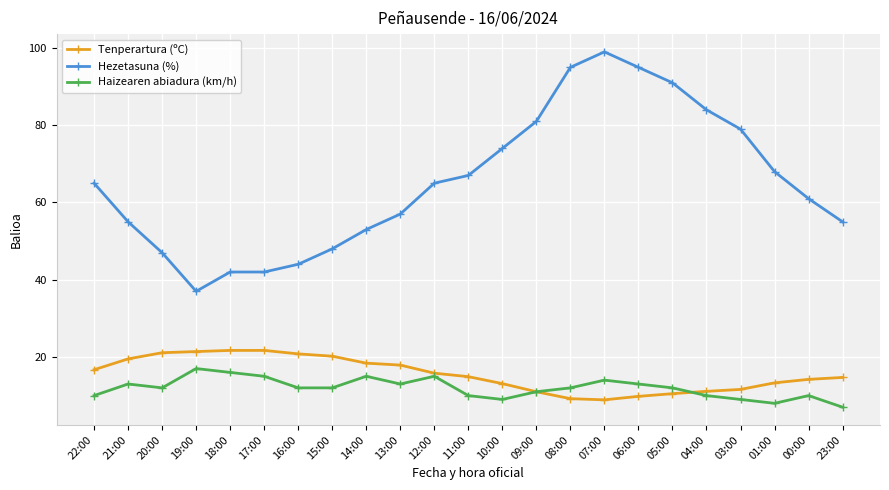

What is the sum of the Hezetasuna (%) values at 10:00 and 07:00?

173.0